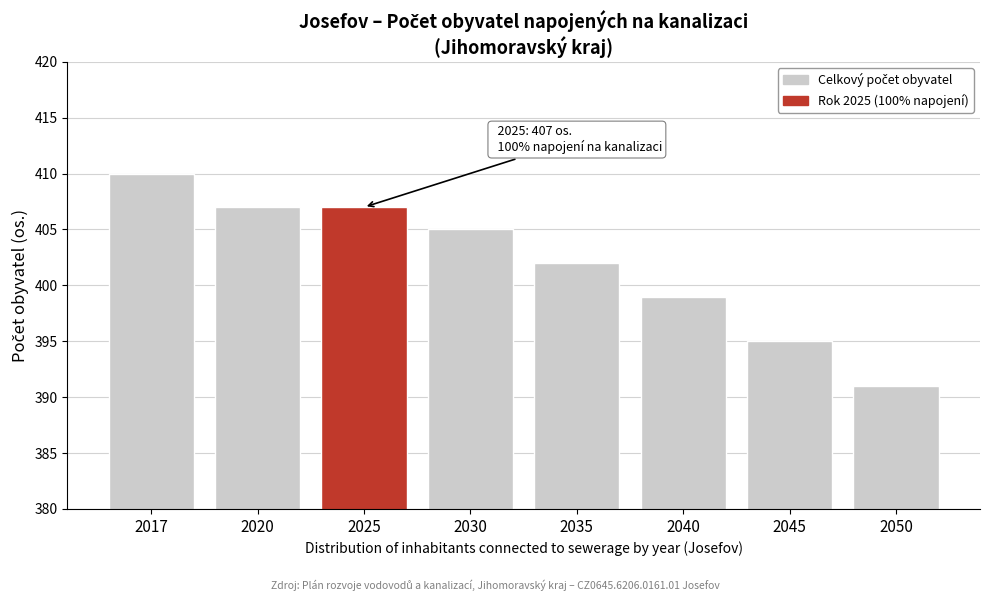

Reading right to left, extract all data points from this chart.

391	395	399	402	405	407	407	410